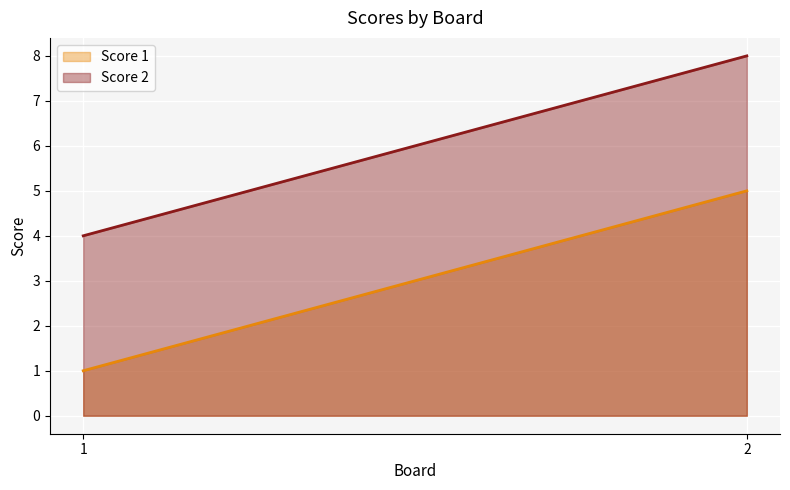

What is the total value across all series at 2?

13